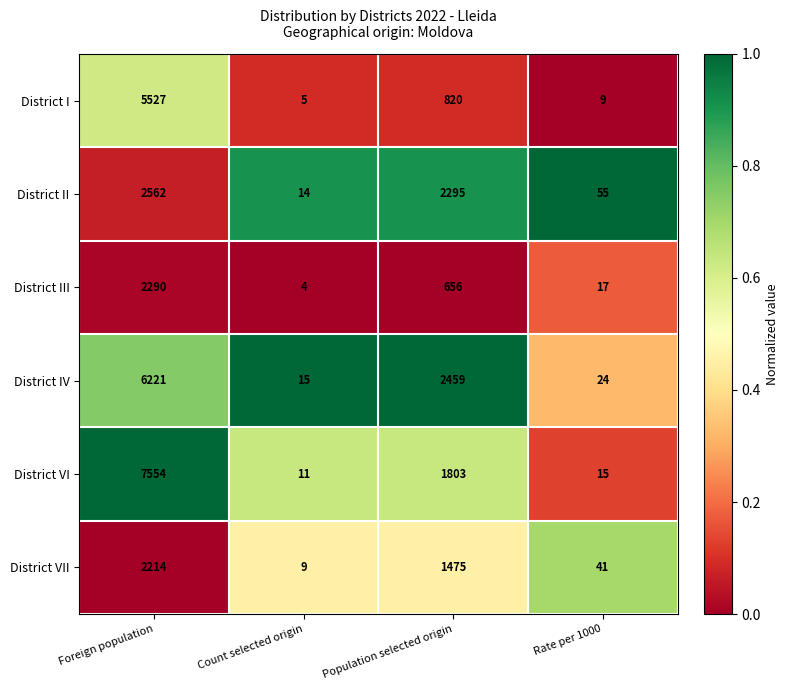

List the series in order of their peak value, highest first.

District VI, District IV, District I, District II, District III, District VII